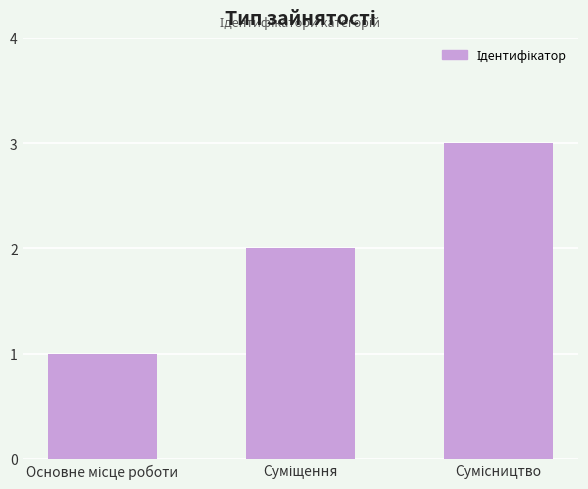

What is the greatest value displayed?

3